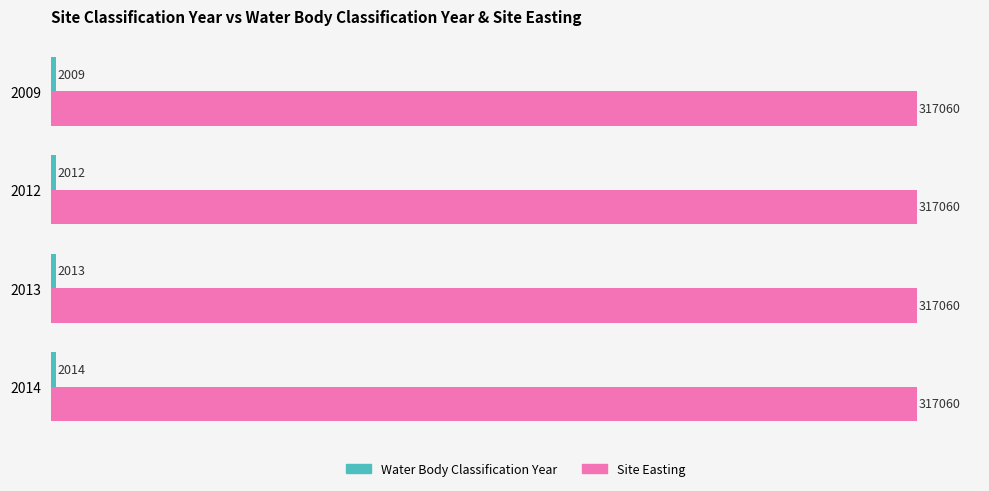

Is it true that Site Easting equals 317060 at 2009?

True